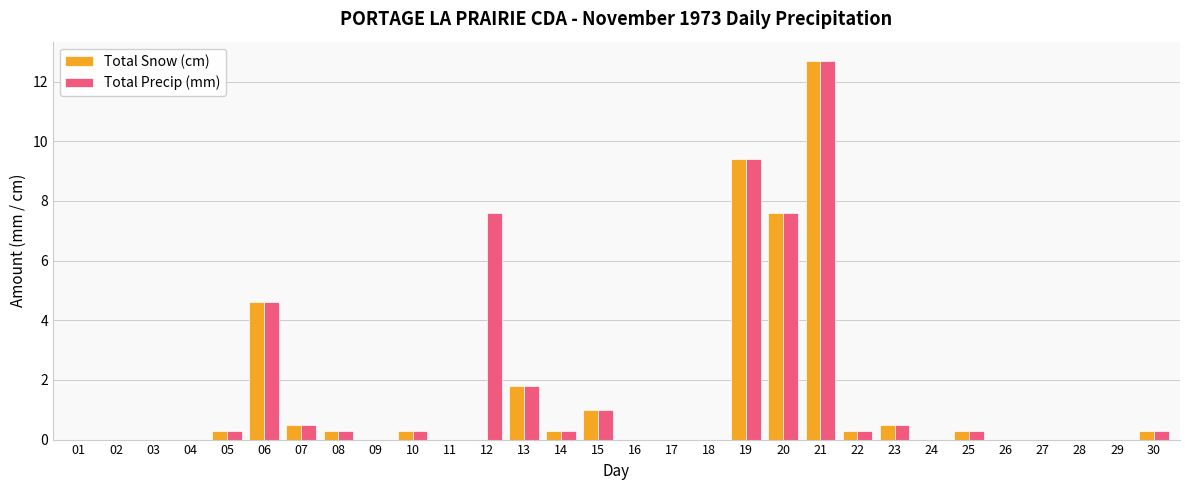

Which label corresponds to the largest value in the chart?

21